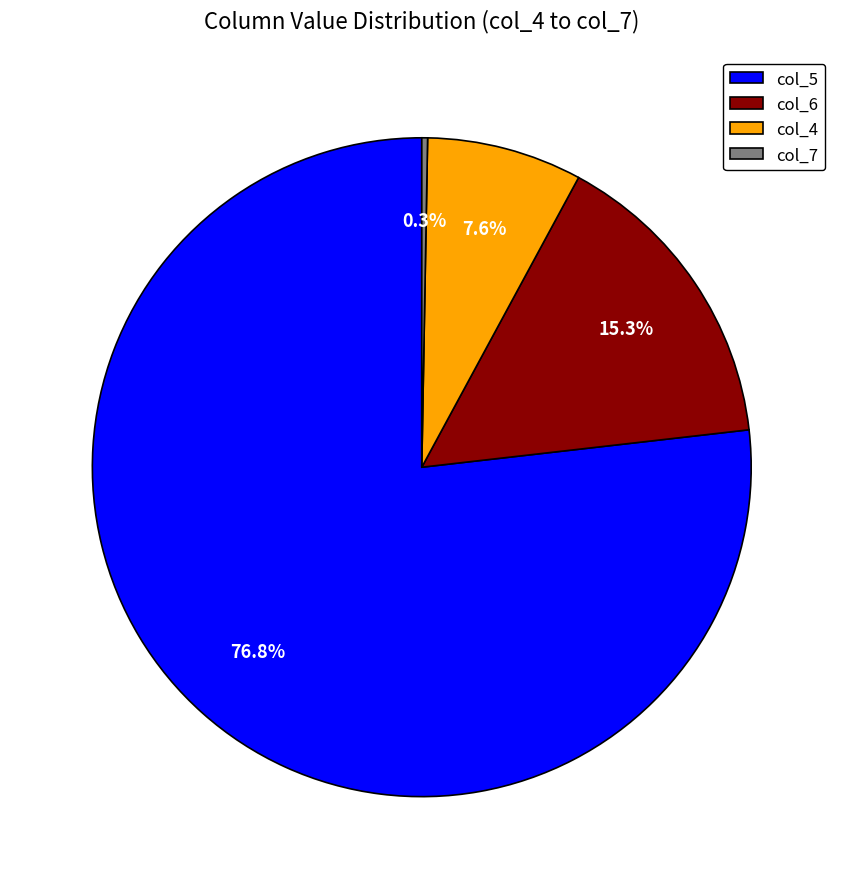

Which slice is the smallest?

col_7